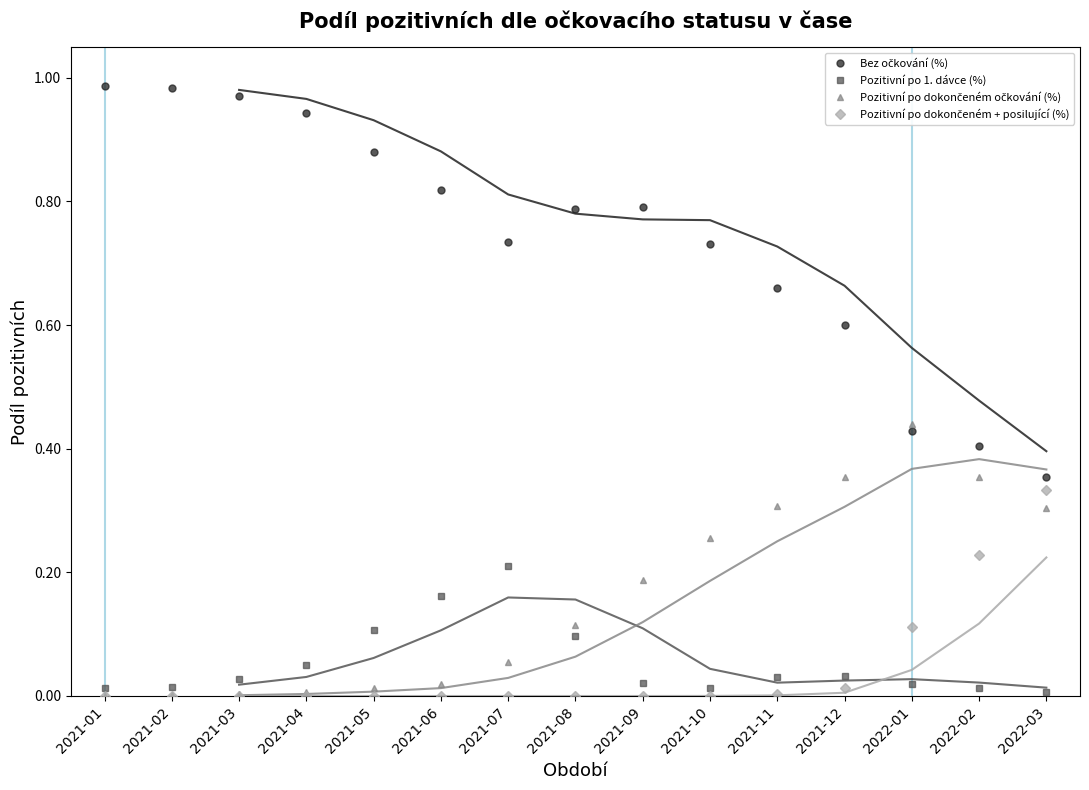

At which category is the sum across all series the highest?

2021-07